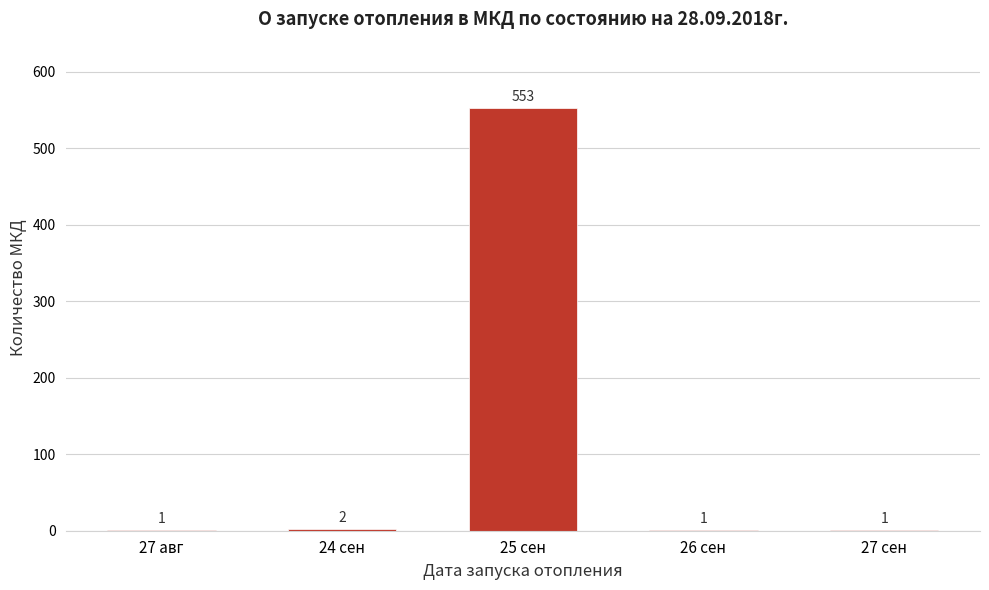

Reading left to right, list all the values displayed in this chart.

27 авг=1	24 сен=2	25 сен=553	26 сен=1	27 сен=1